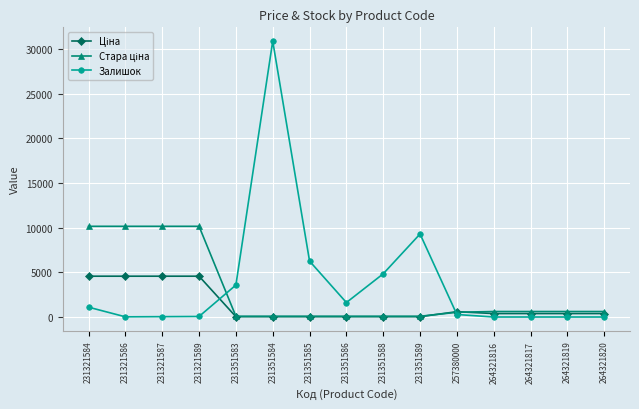

Which series has the widest spread of values?

Залишок